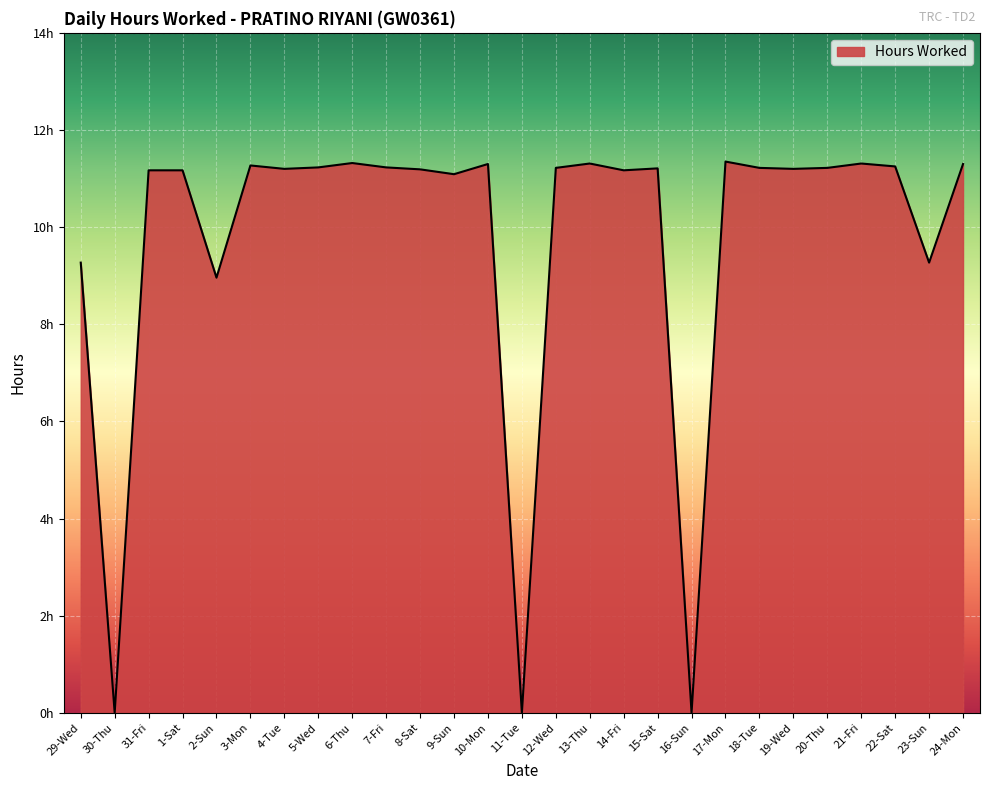

The value at 19-Wed is 6.9. True or false?

False